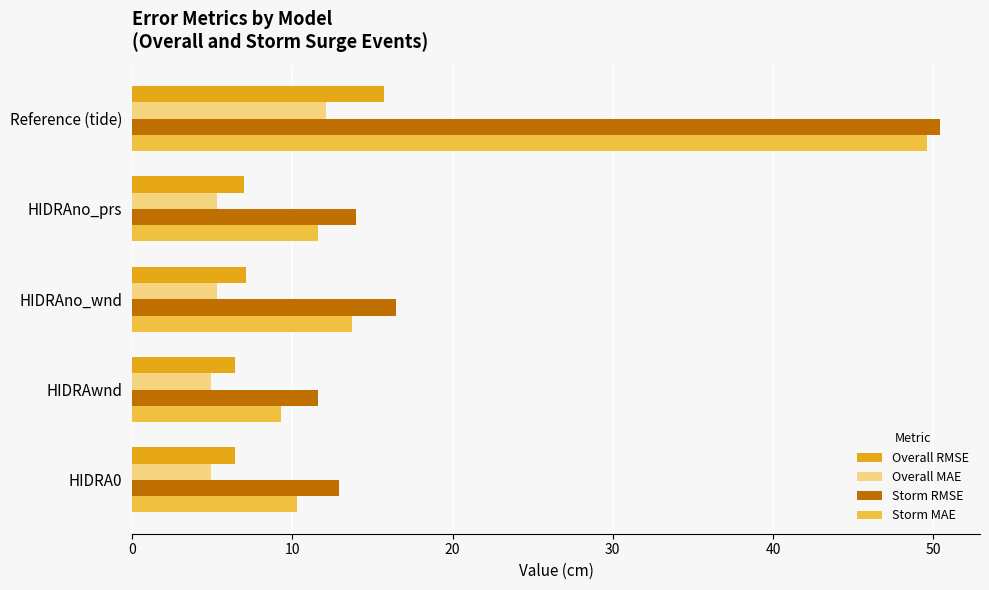

What are all the series names shown in the legend?

Overall RMSE, Overall MAE, Storm RMSE, Storm MAE